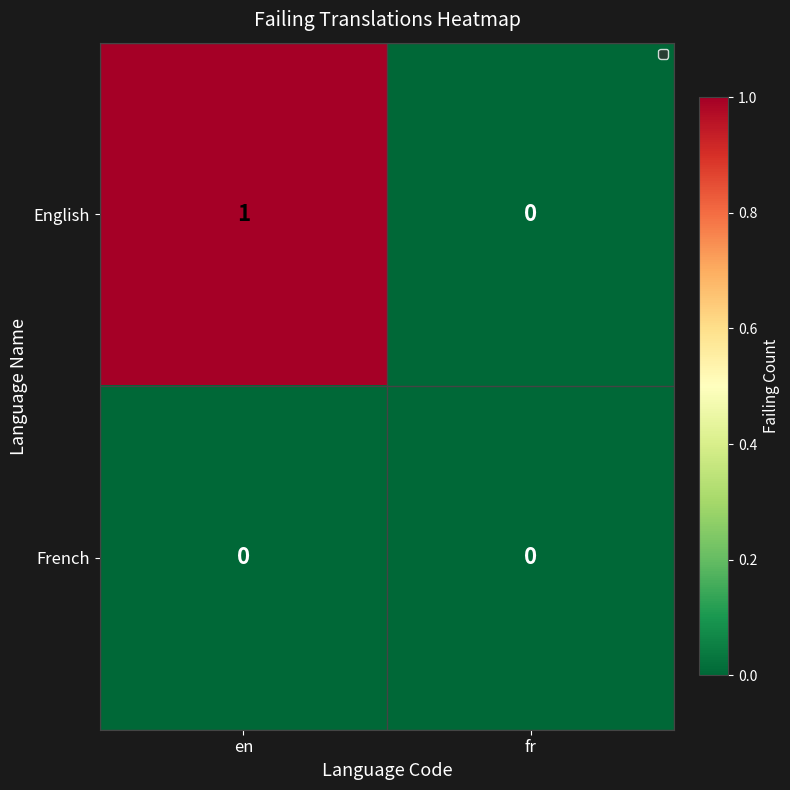

List the series in order of their overall mean, lowest first.

French, English